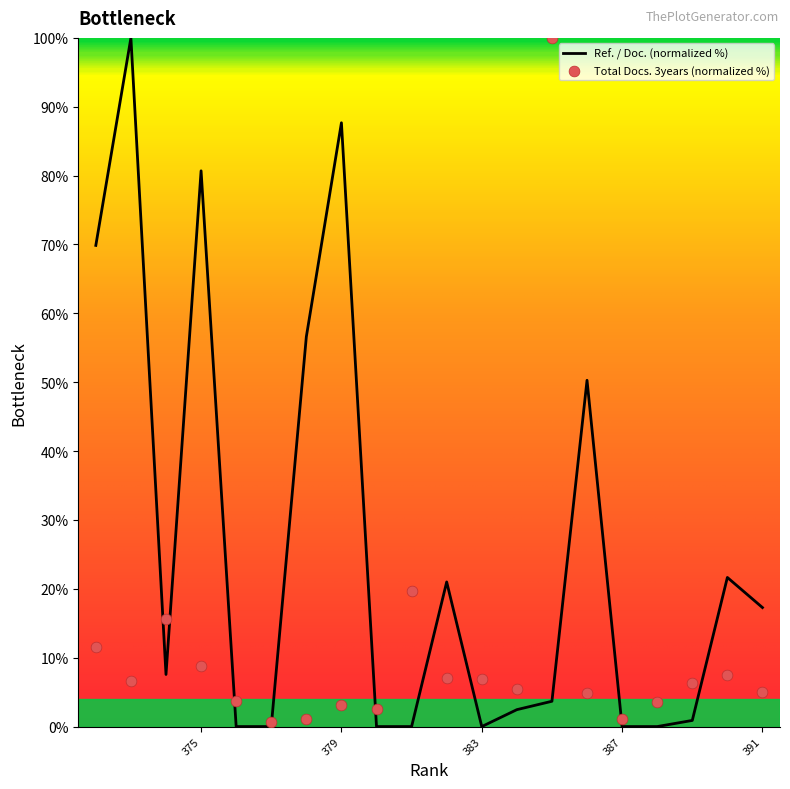

What is the total value across all series at 391?

22.2